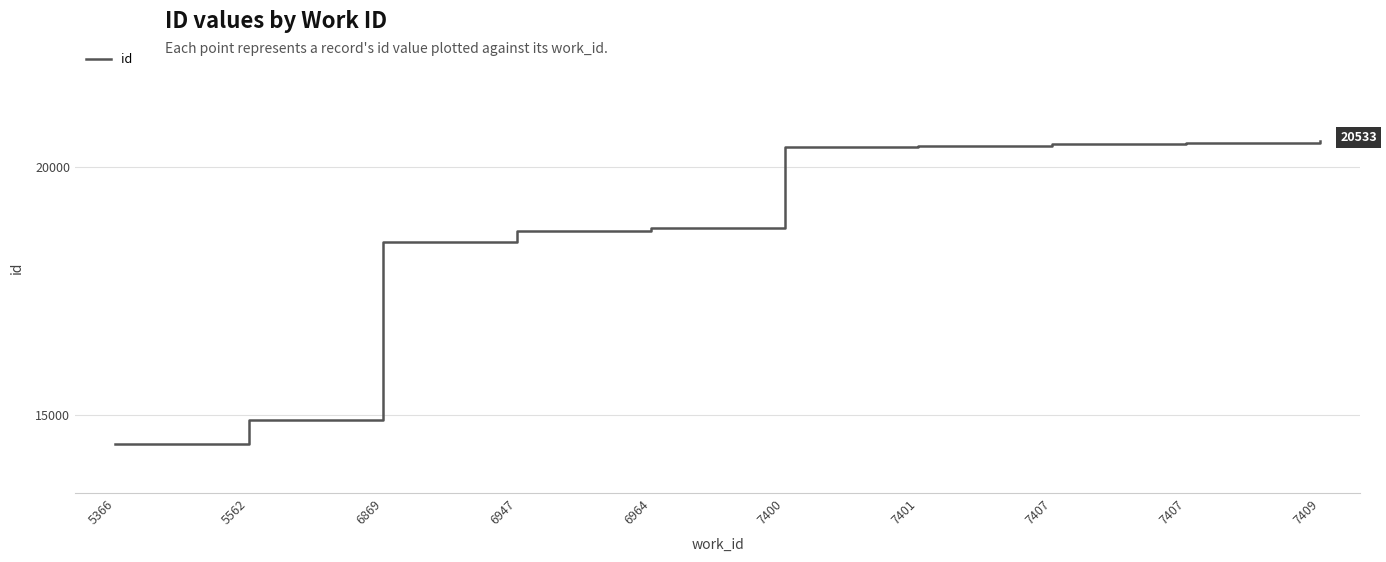

What is the value of the 2nd point from the left?

14884